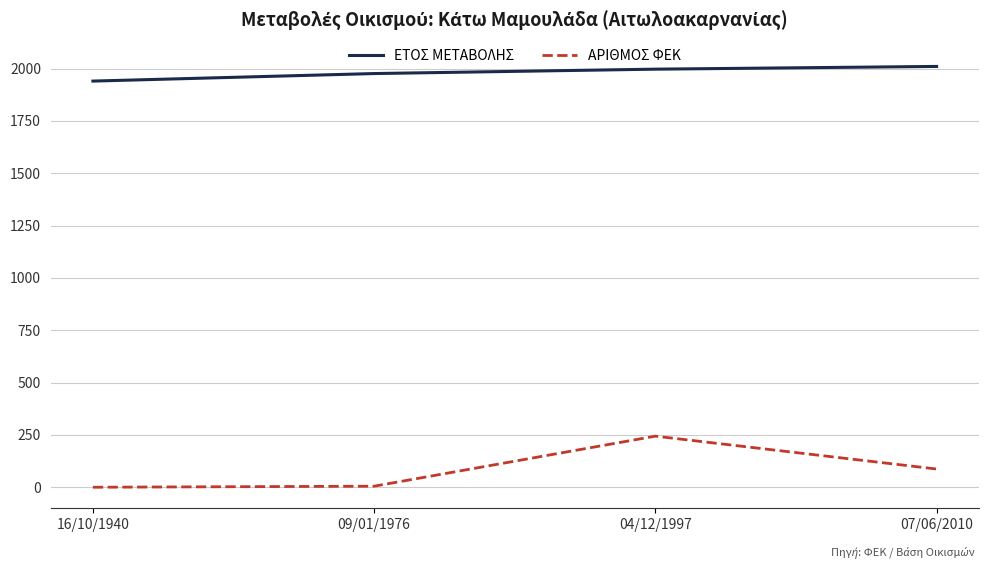

How many ΕΤΟΣ ΜΕΤΑΒΟΛΗΣ values are between 1976 and 2010?

3